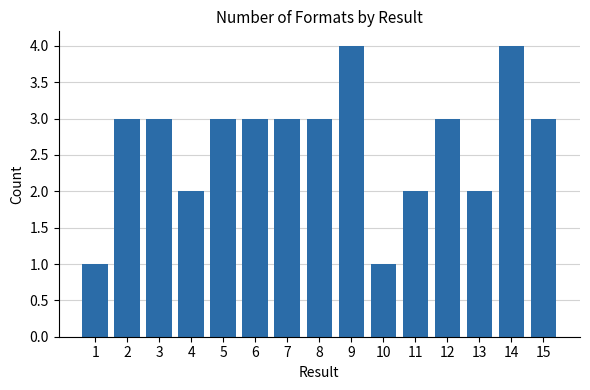

Reading right to left, transcribe all the data shown in this chart.

3	4	2	3	2	1	4	3	3	3	3	2	3	3	1